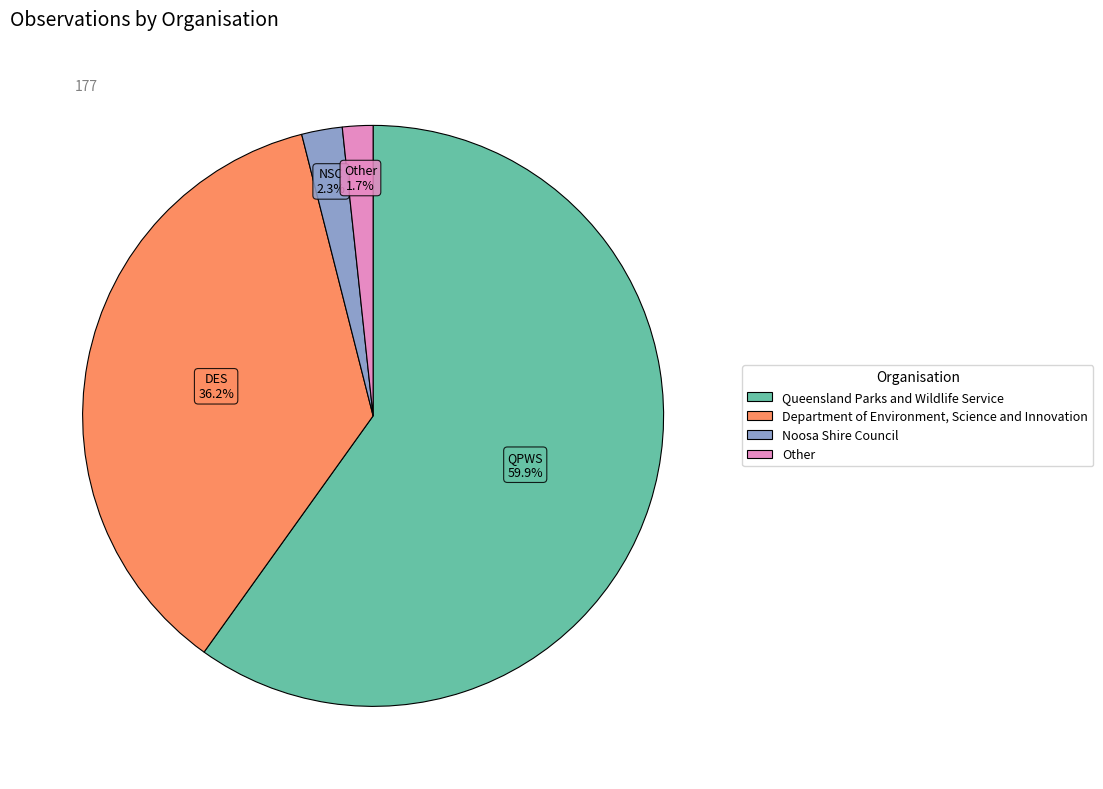

To the nearest percent, what is the difference between the Department of Environment, Science and Innovation and Queensland Parks and Wildlife Service slice percentages?

24%